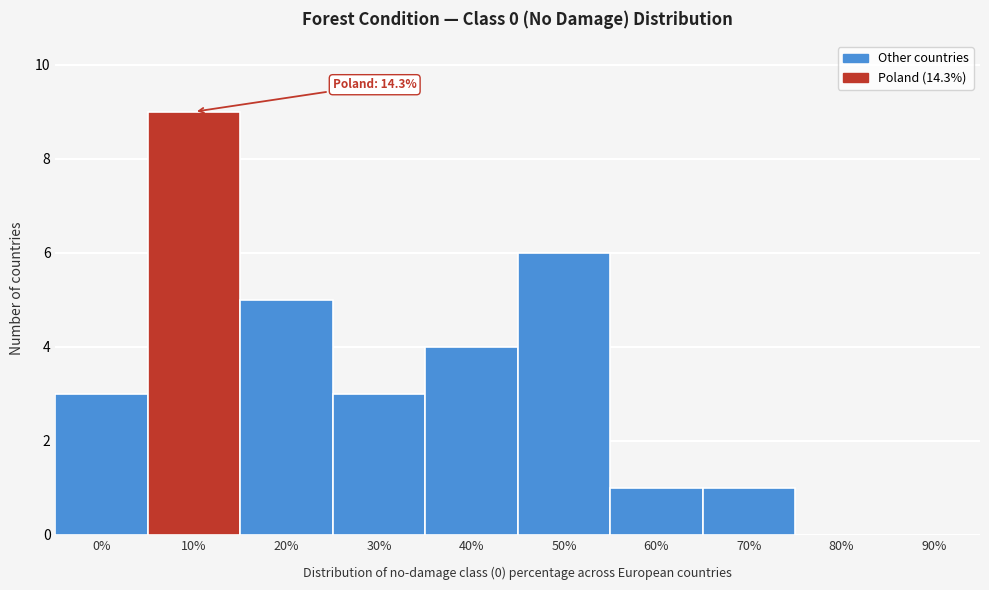

Reading left to right, what are all the values shown in this chart?

0%=3	10%=9	20%=5	30%=3	40%=4	50%=6	60%=1	70%=1	80%=0	90%=0